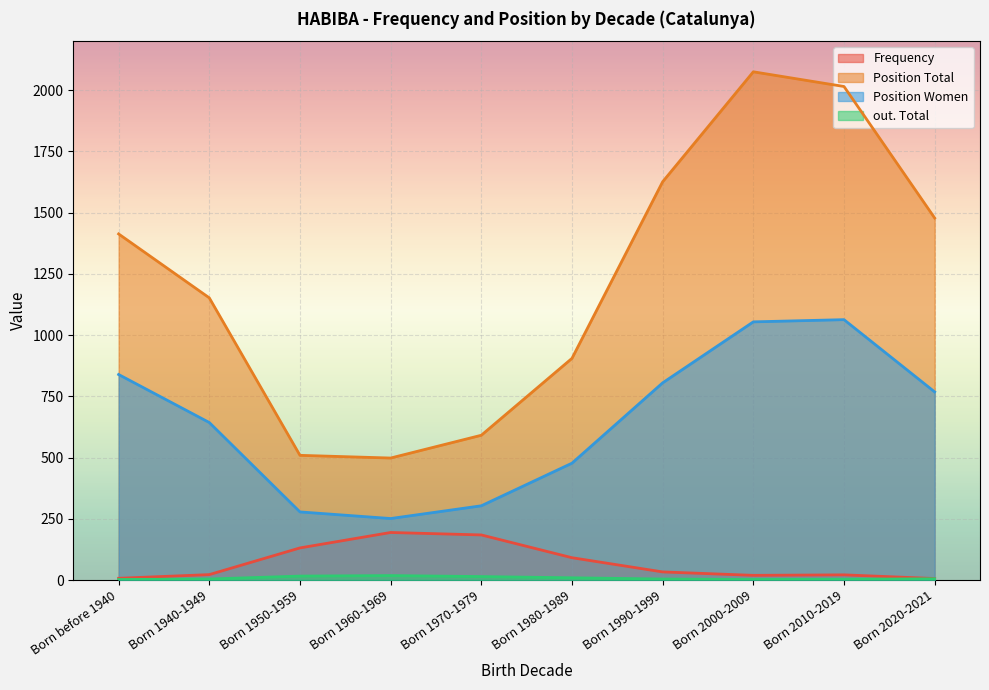

At Born before 1940, list the series in order from smallest to largest.

out. Total, Frequency, Position. Women, Position. Total